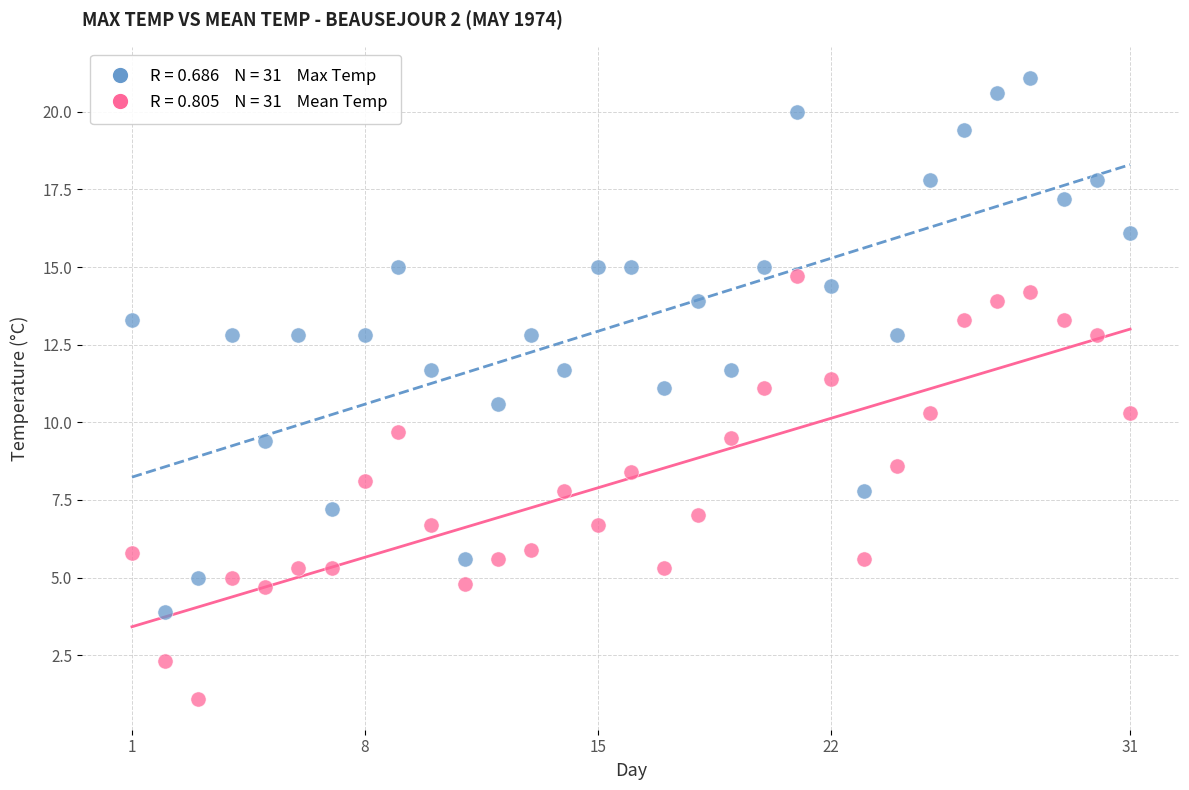

Across all data points, what is the range of X values (max minus min)?

30.0